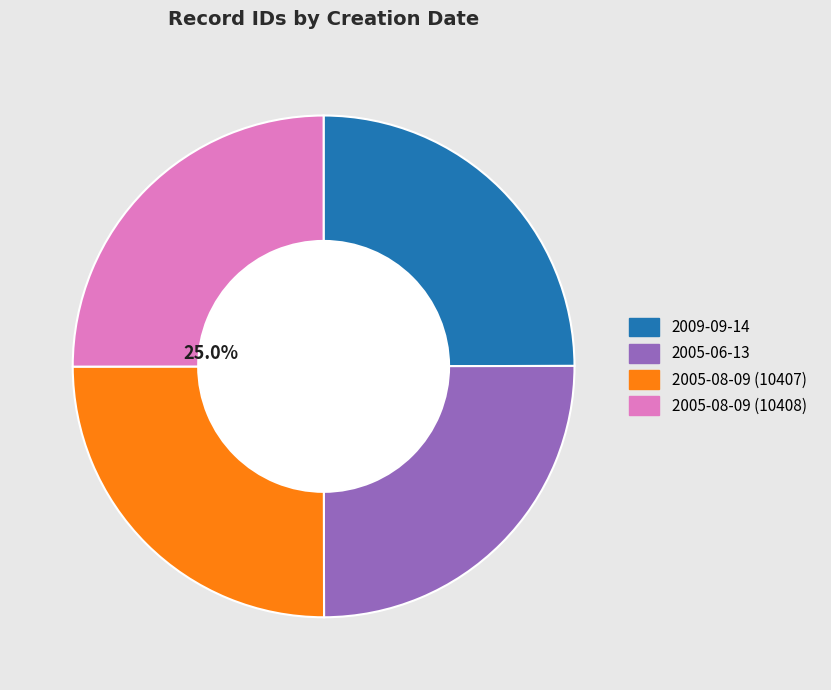

What is the ratio of the value at 2005-08-09 (10408) to the value at 2009-09-14?

1.0